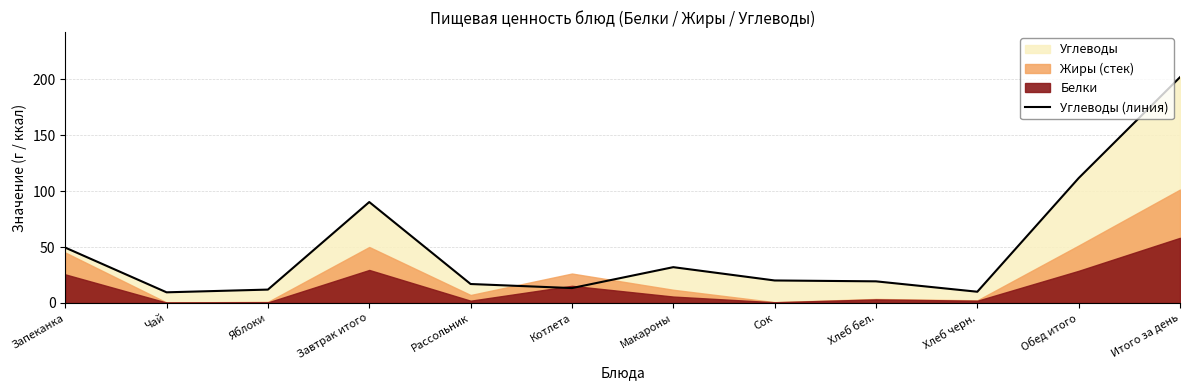

At which label is the value closest to 105?

Обед итого